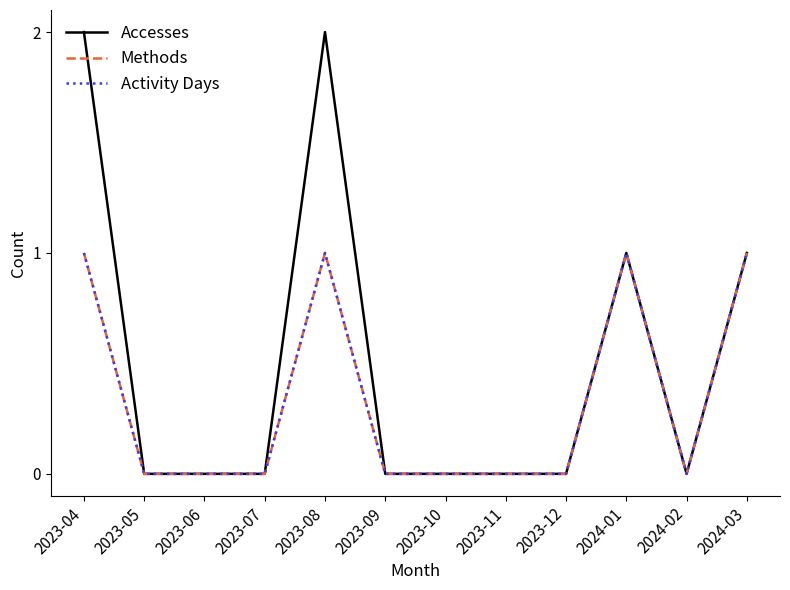

Does the chart display data point markers on the line(s)?

No